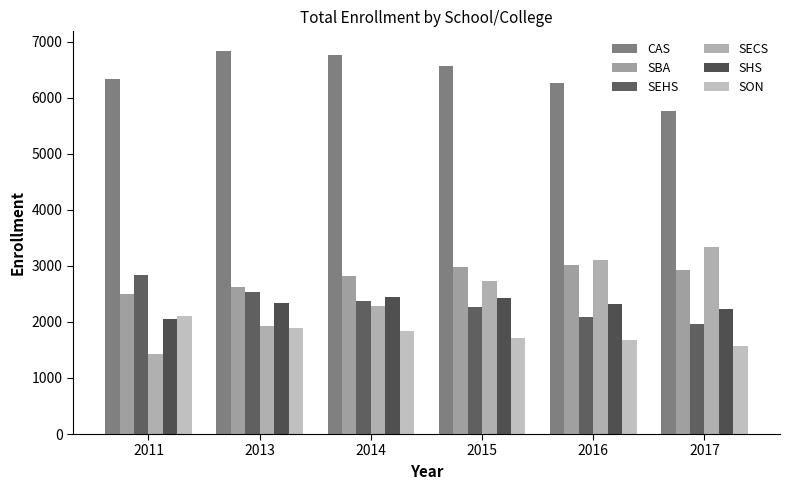

The SECS series shows 2282 at 2014. True or false?

True